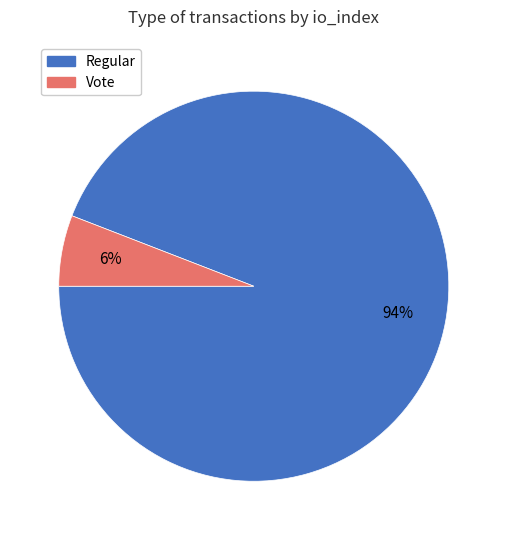

Is there a majority slice in this chart?

Yes